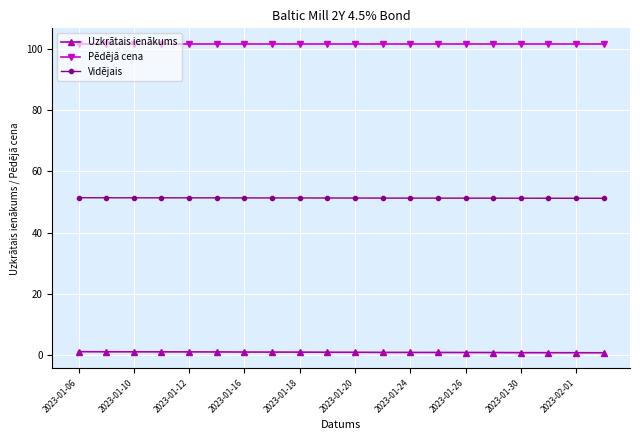

What is the difference between the maximum and minimum values in the Uzkrātais ienākums series?

0.4